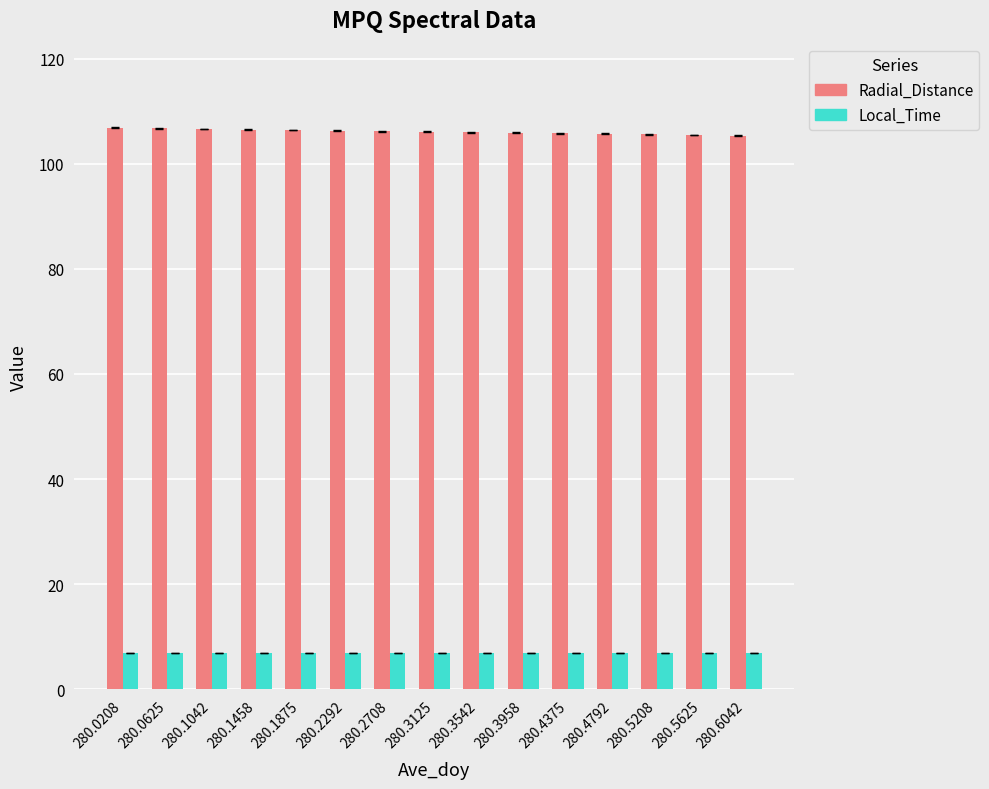

What is the smallest value displayed?

6.8